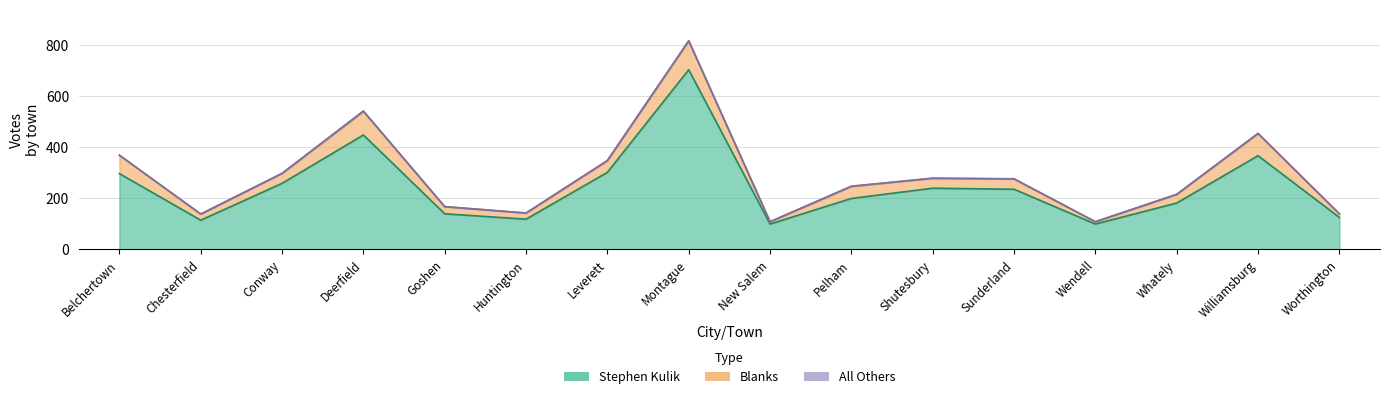

At which label is Blanks closest to 61?

Belchertown